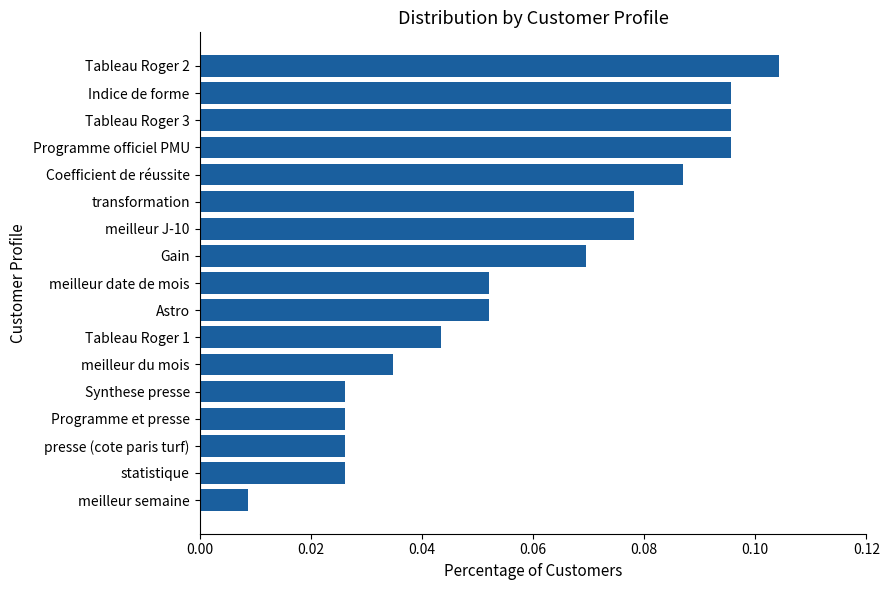

Is it true that the value at Programme officiel PMU is 0.2?

False